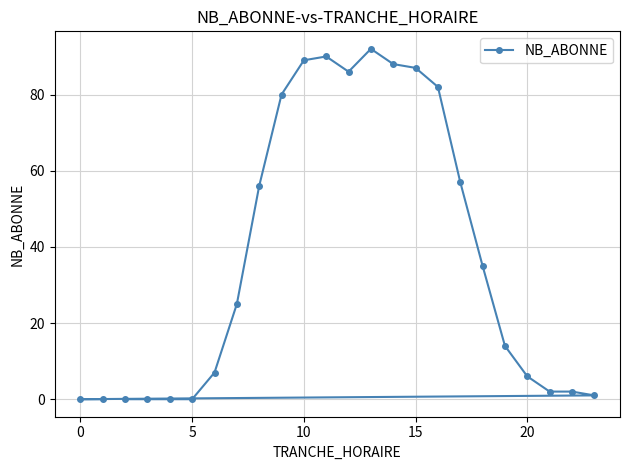

How many positive values are there?

18